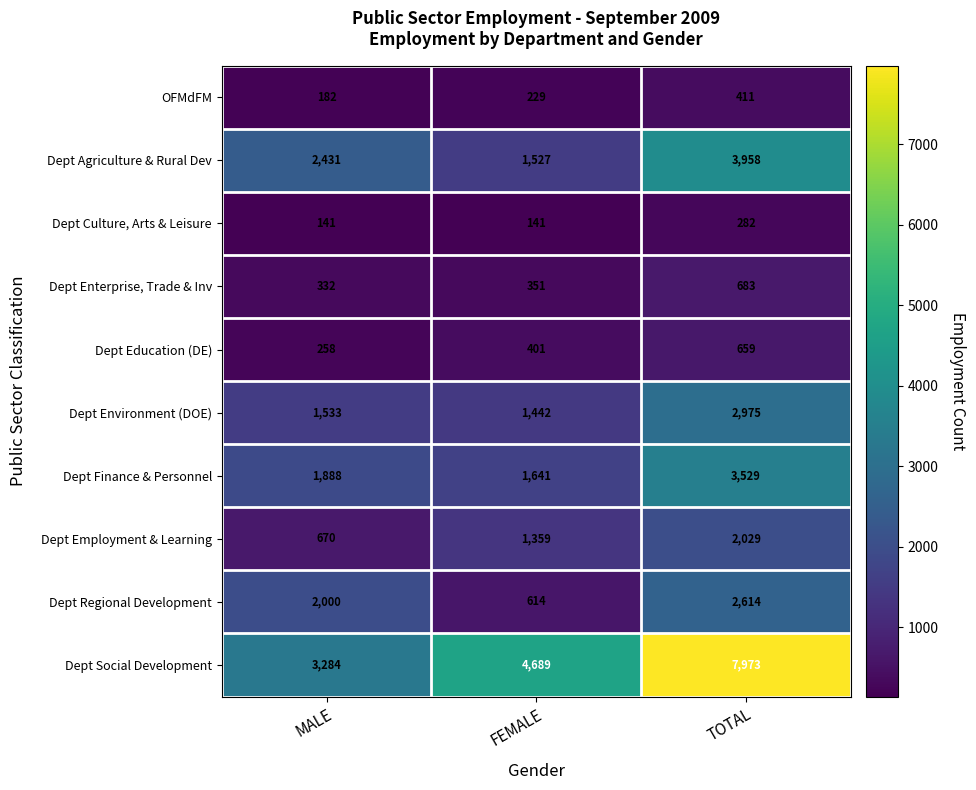

True or false: Dept Finance & Personnel has a value of 683 at MALE.

False